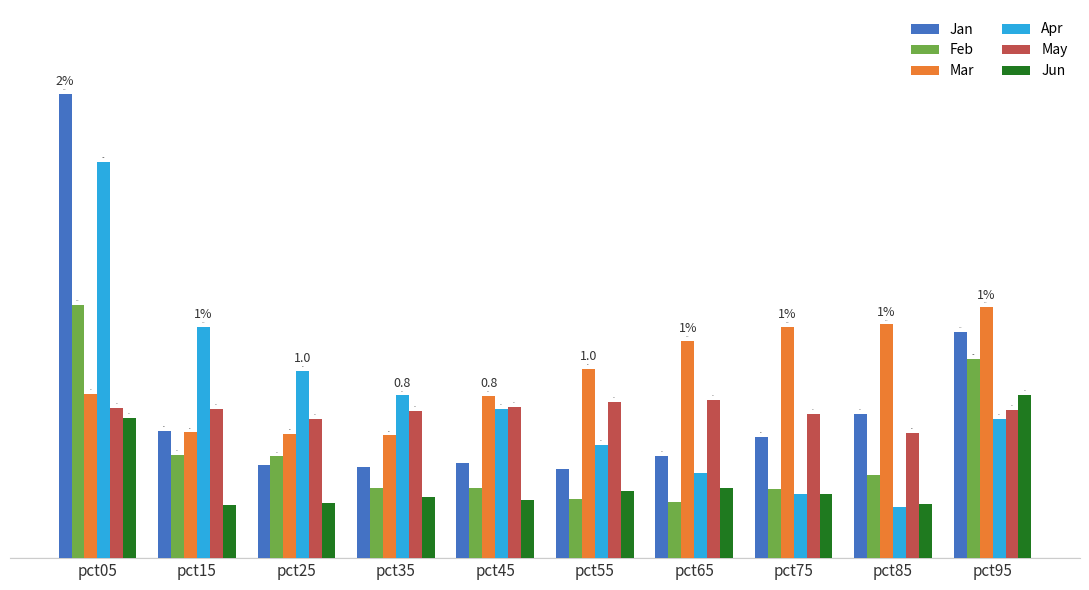

Reading left to right, transcribe all the data shown in this chart.

Jan: 2.4	0.7	0.5	0.5	0.5	0.5	0.5	0.6	0.7	1.2
Feb: 1.3	0.5	0.5	0.4	0.4	0.3	0.3	0.4	0.4	1.0
Mar: 0.8	0.6	0.6	0.6	0.8	1.0	1.1	1.2	1.2	1.3
Apr: 2.0	1.2	1.0	0.8	0.8	0.6	0.4	0.3	0.3	0.7
May: 0.8	0.8	0.7	0.8	0.8	0.8	0.8	0.7	0.6	0.8
Jun: 0.7	0.3	0.3	0.3	0.3	0.3	0.4	0.3	0.3	0.8